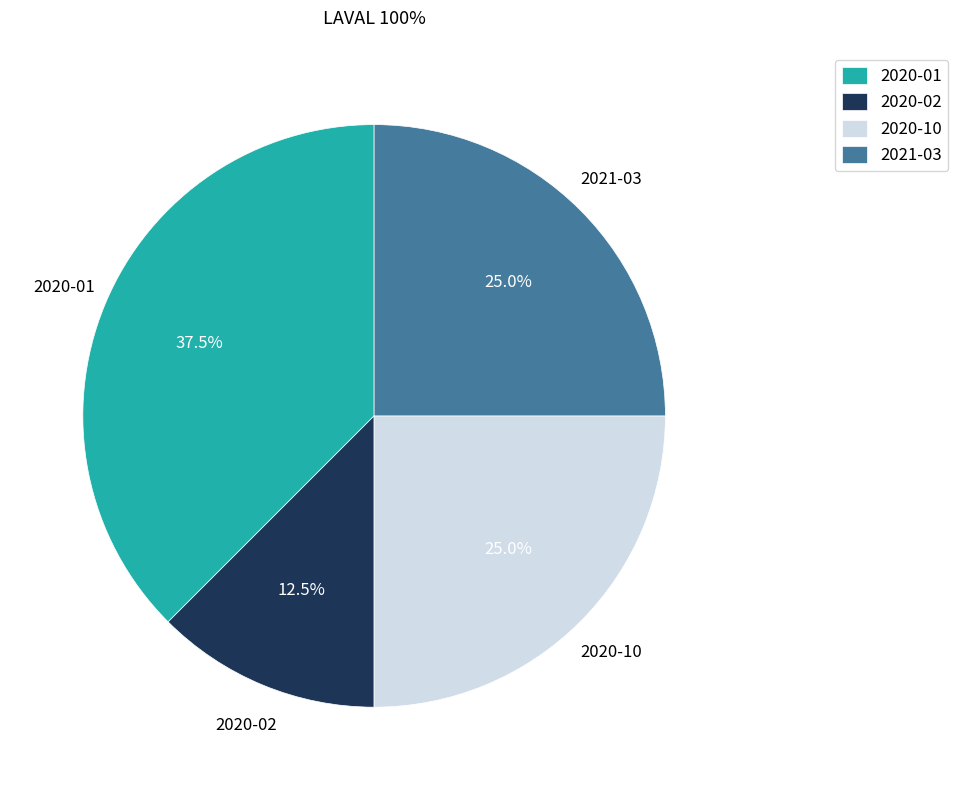

Combined, what portion of the pie is 2020-10 and 2020-02?

37.5%